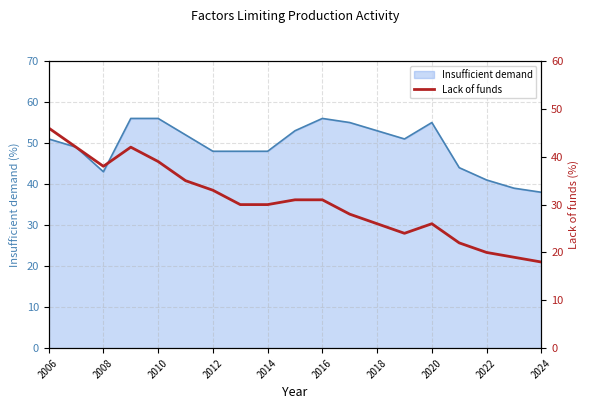

What is the highest value of the Insufficient demand series?

56